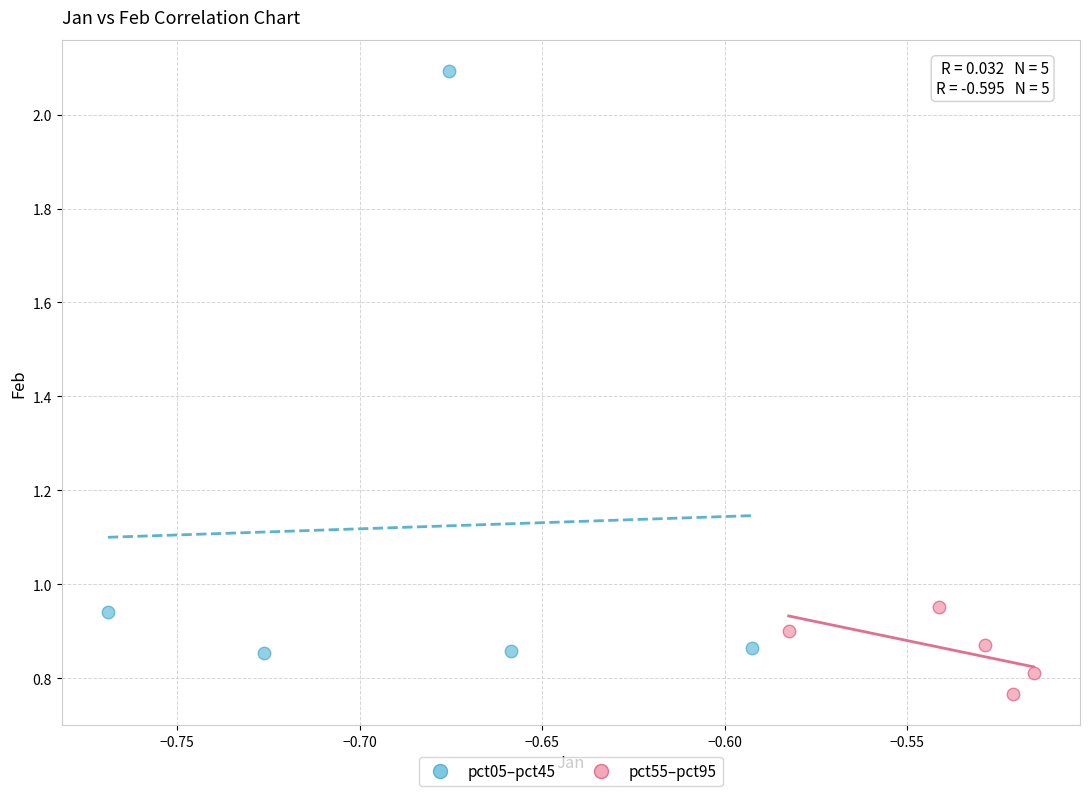

Which series contains the lowest Y value?

pct55–pct95